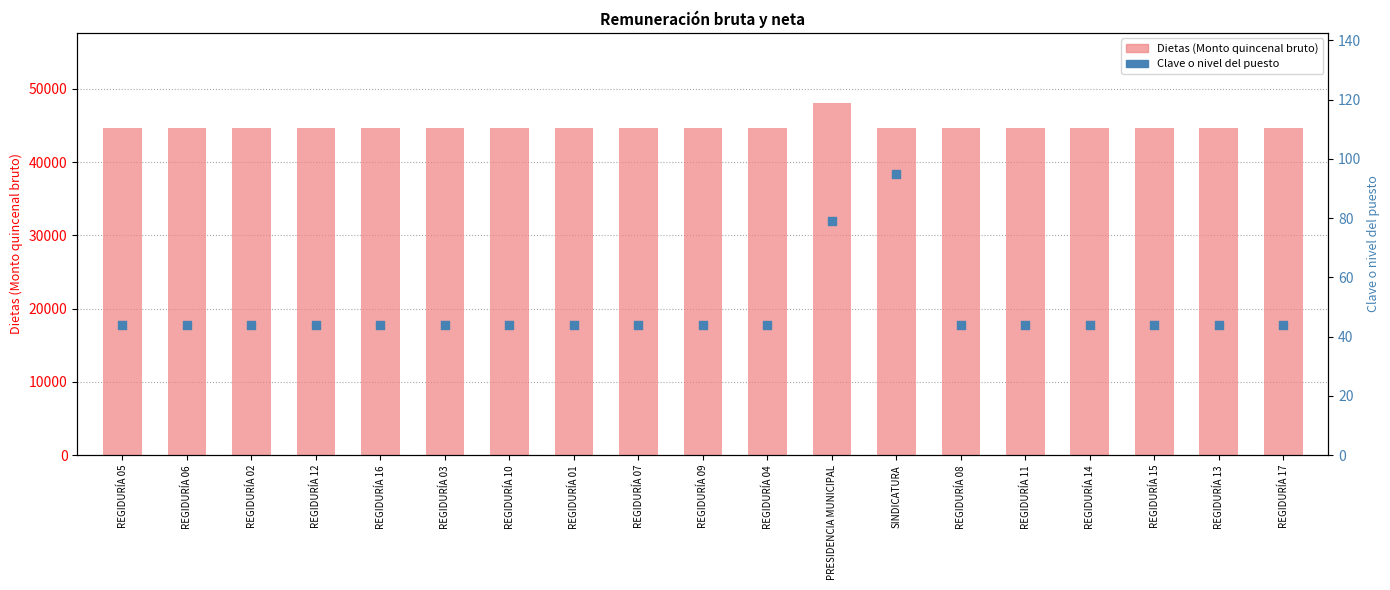

What are all the series names shown in the legend?

Dietas (Monto quincenal bruto), Clave o nivel del puesto